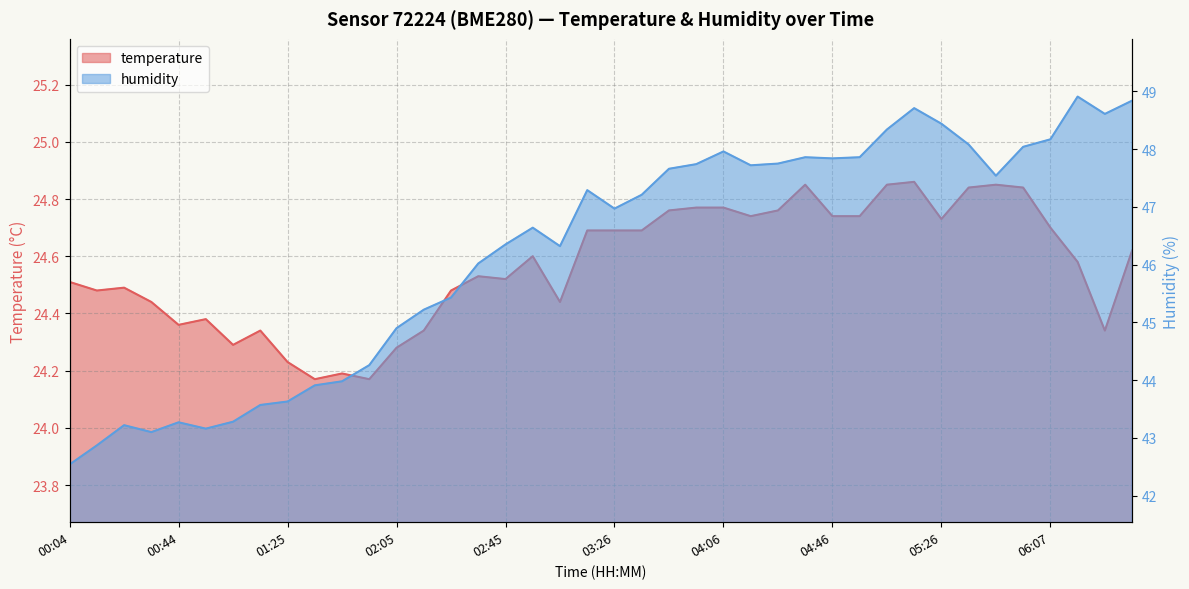

At 01:15, list the series in order from largest to smallest.

humidity, temperature